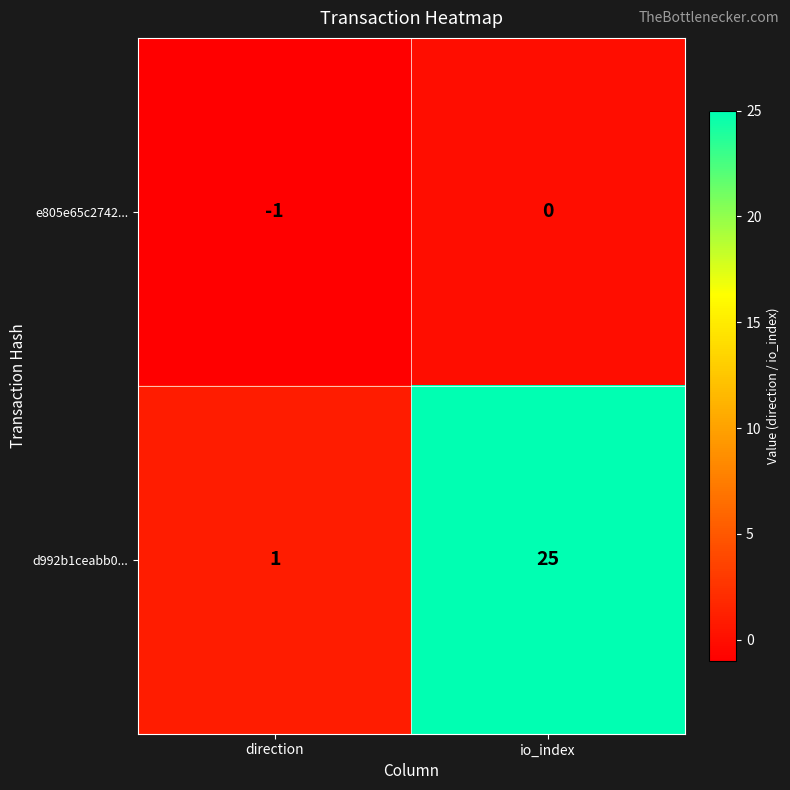

Count the number of categories in the chart.

2